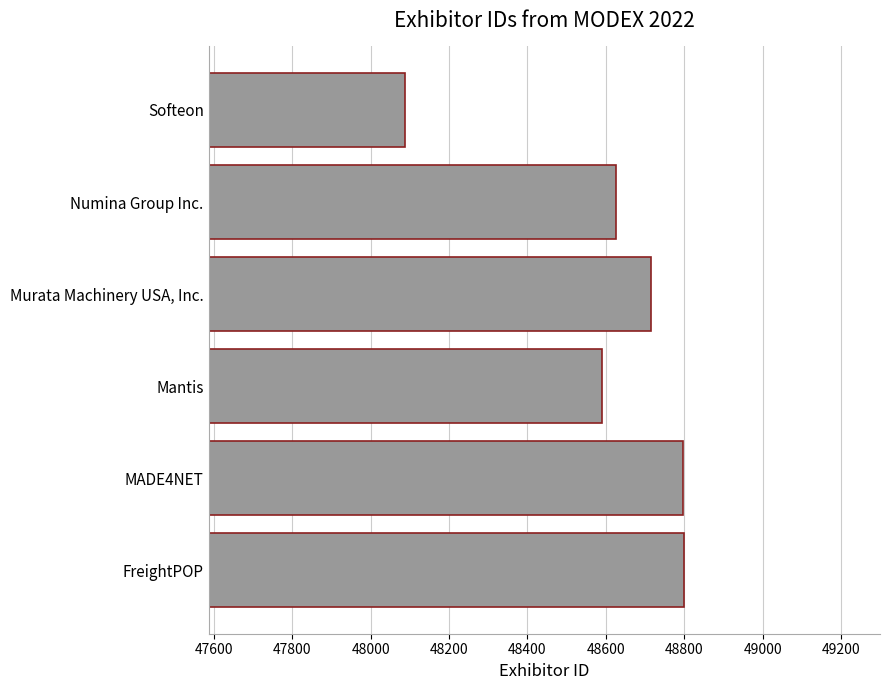

List the labels in order of value, largest first.

FreightPOP, MADE4NET, Murata Machinery USA, Inc., Numina Group Inc., Mantis, Softeon